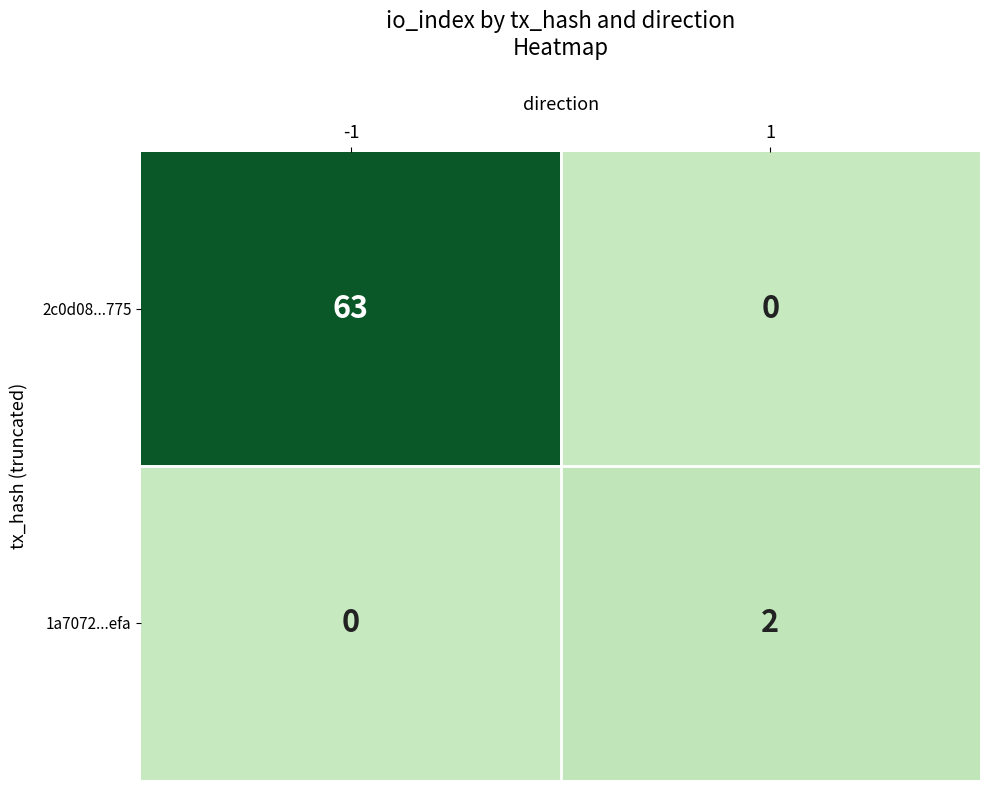

What is the maximum value shown in the chart?

63